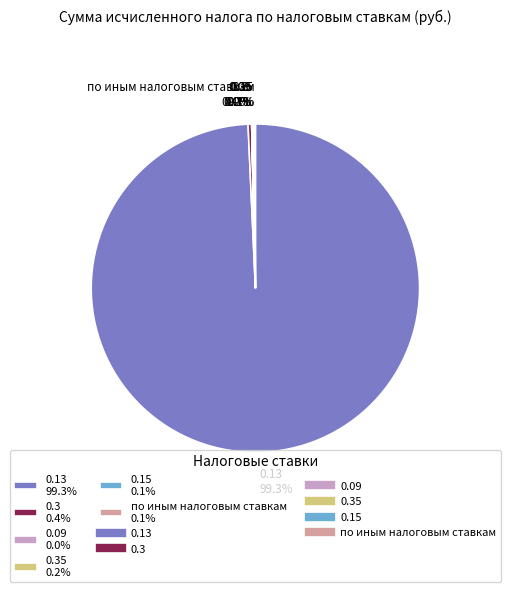

Which category has the biggest portion of the pie?

0.13 99.3%